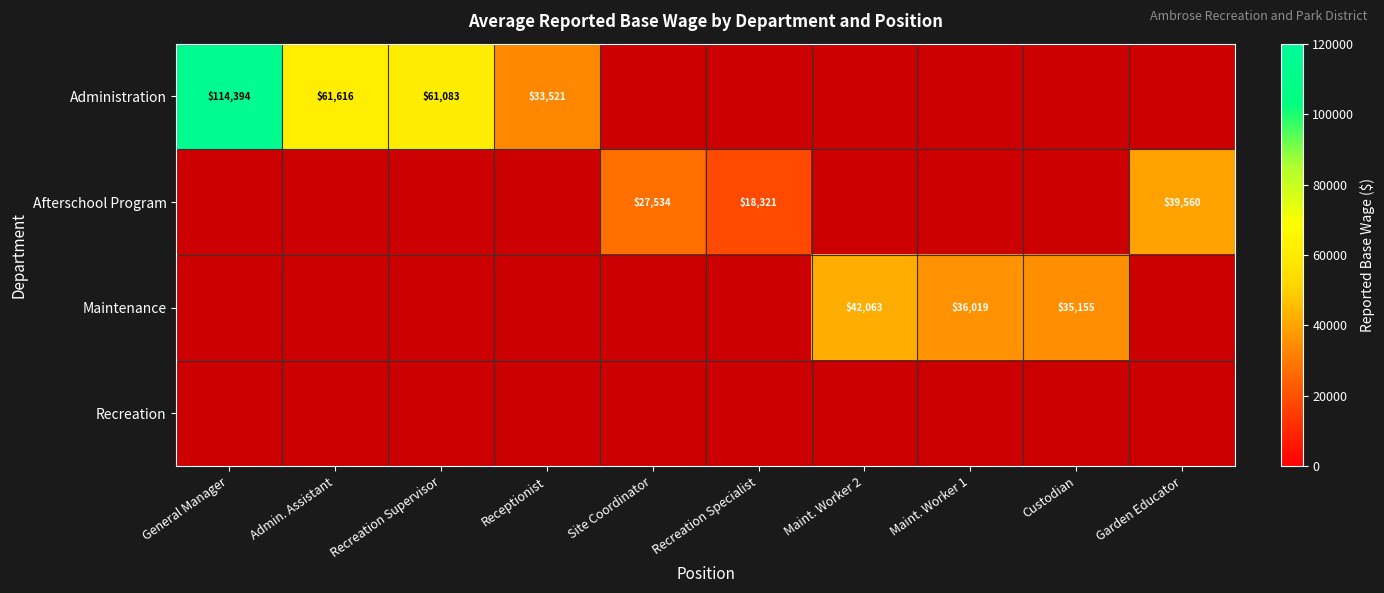

Is it true that Afterschool Program equals 68115 at Garden Educator?

False